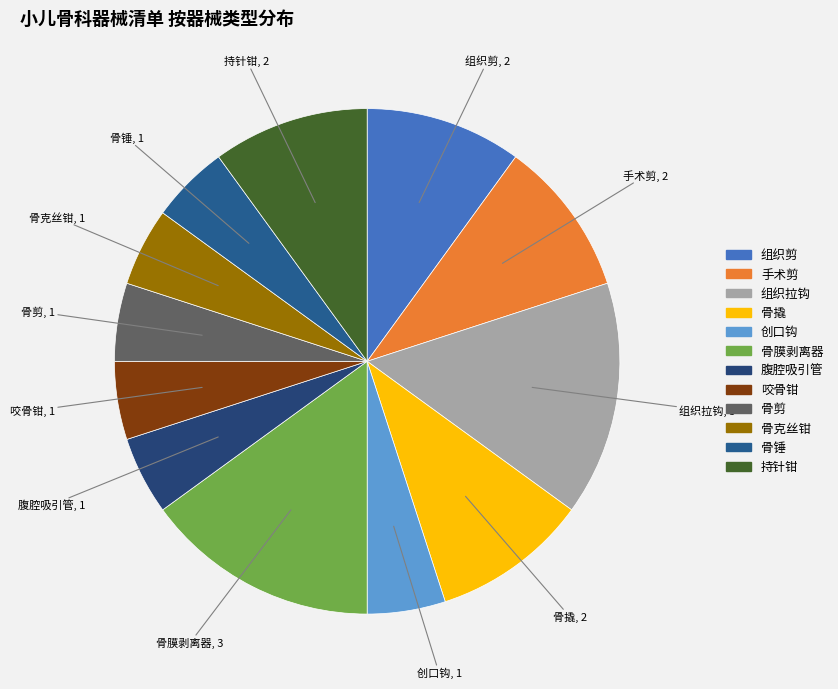

Which has a higher value, 组织剪 or 组织拉钩?

组织拉钩